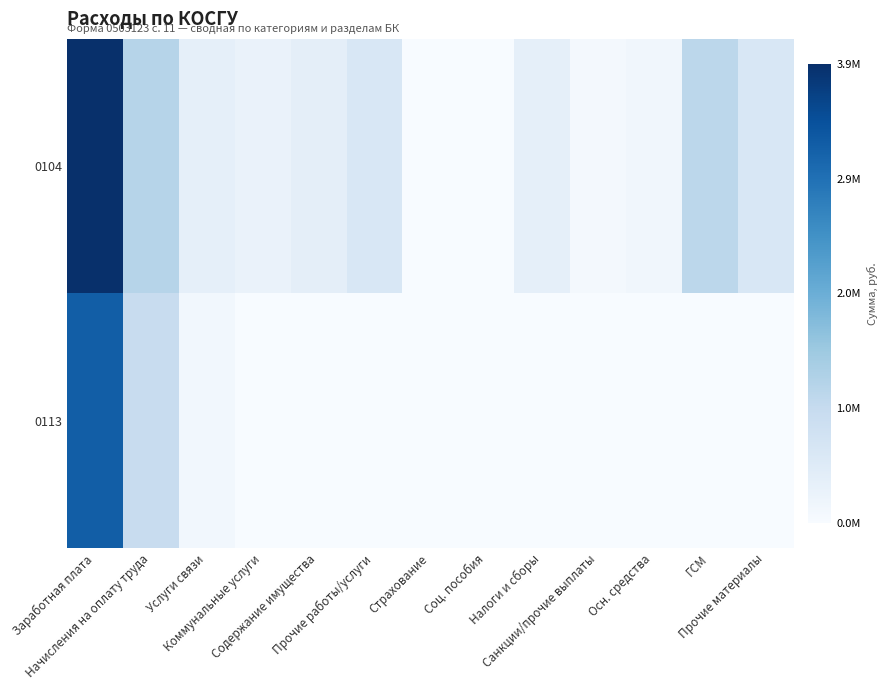

Rank the series at Начисления на оплату труда from highest to lowest value.

0104, 0113